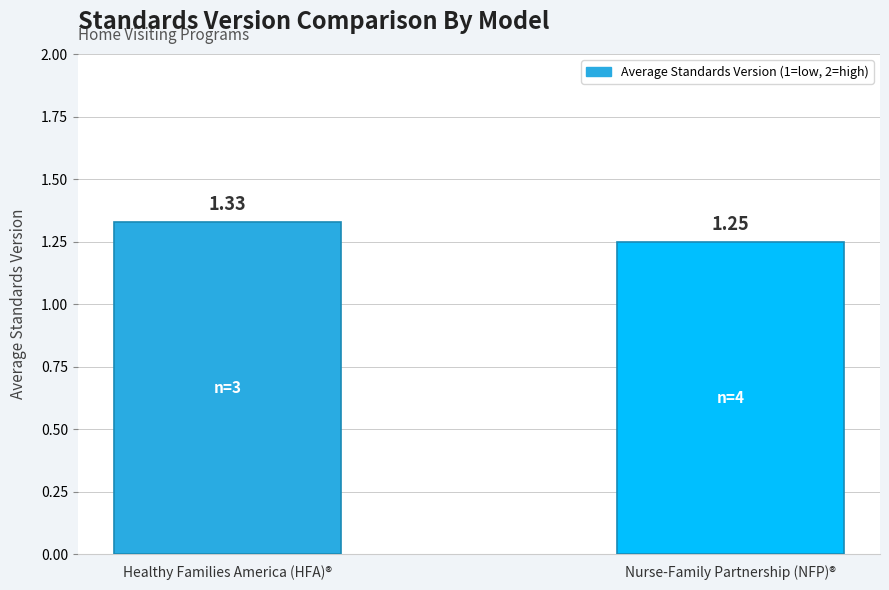

Which has a higher value, Healthy Families America (HFA)® or Nurse-Family Partnership (NFP)®?

Healthy Families America (HFA)®